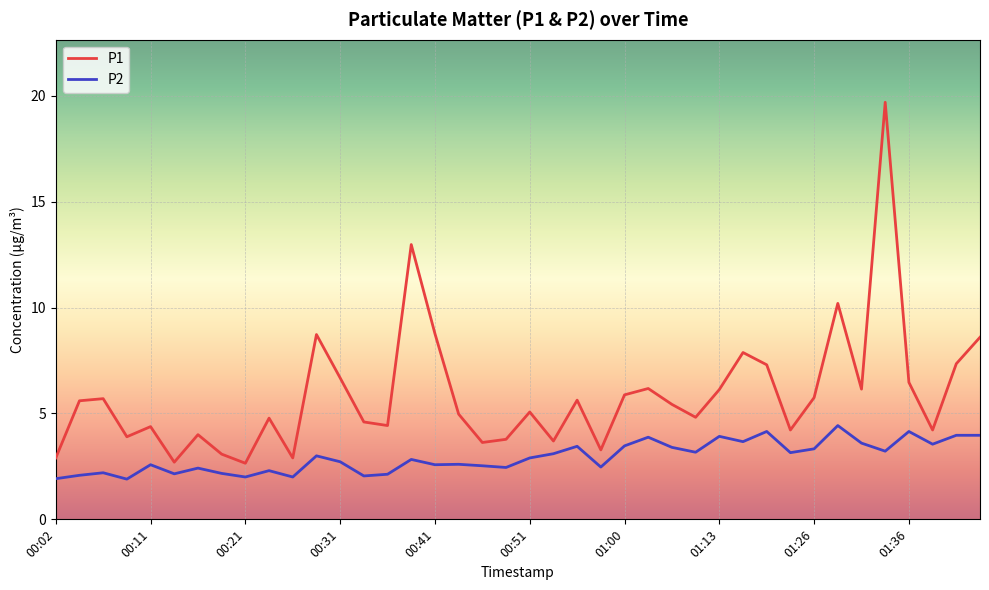

Which series has the largest total across all categories?

P1